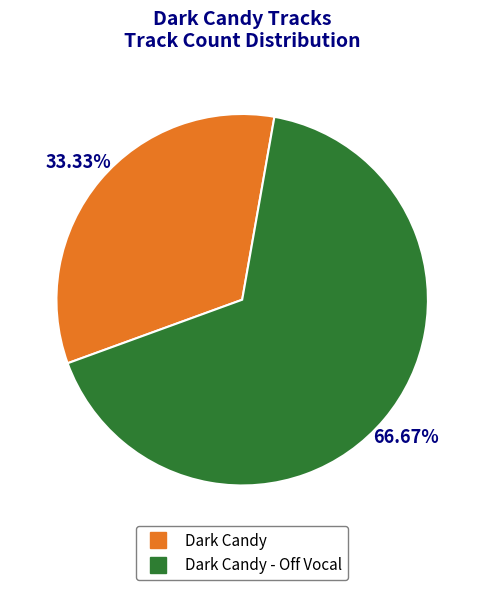

Does any single category account for the majority?

Yes